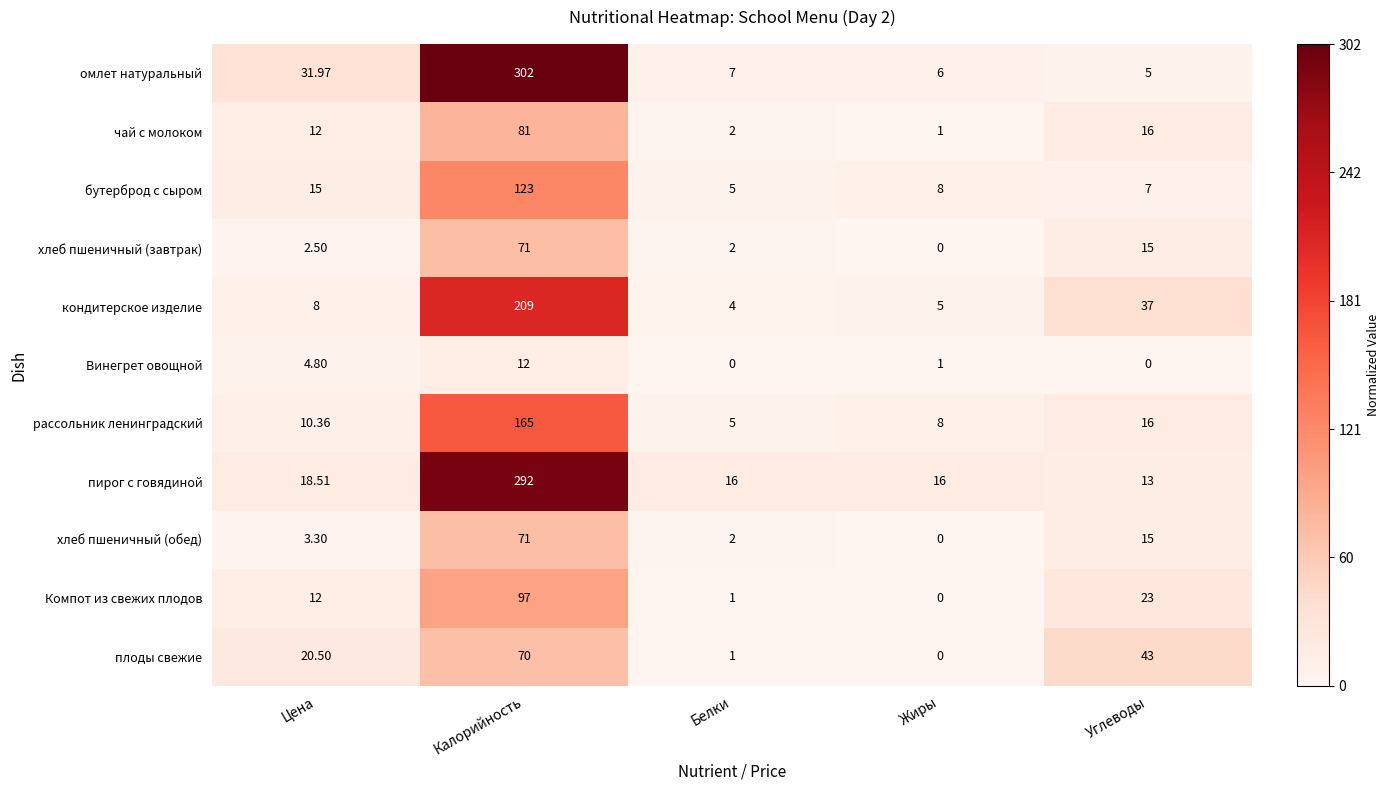

Which series has the largest range (max minus min)?

омлет натуральный